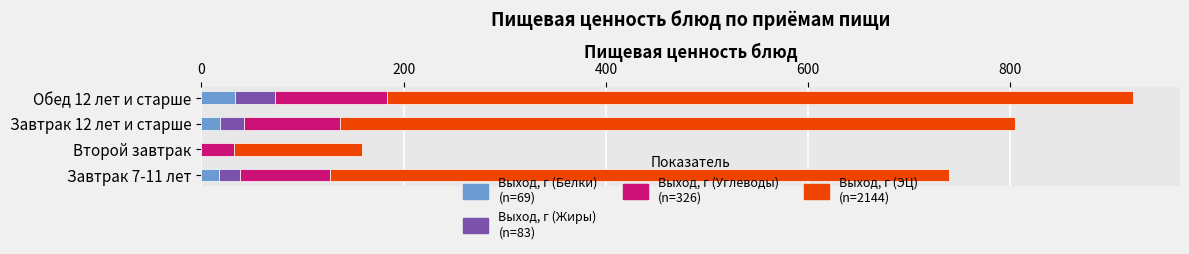

At which category is the sum across all series the highest?

Обед 12 лет и старше